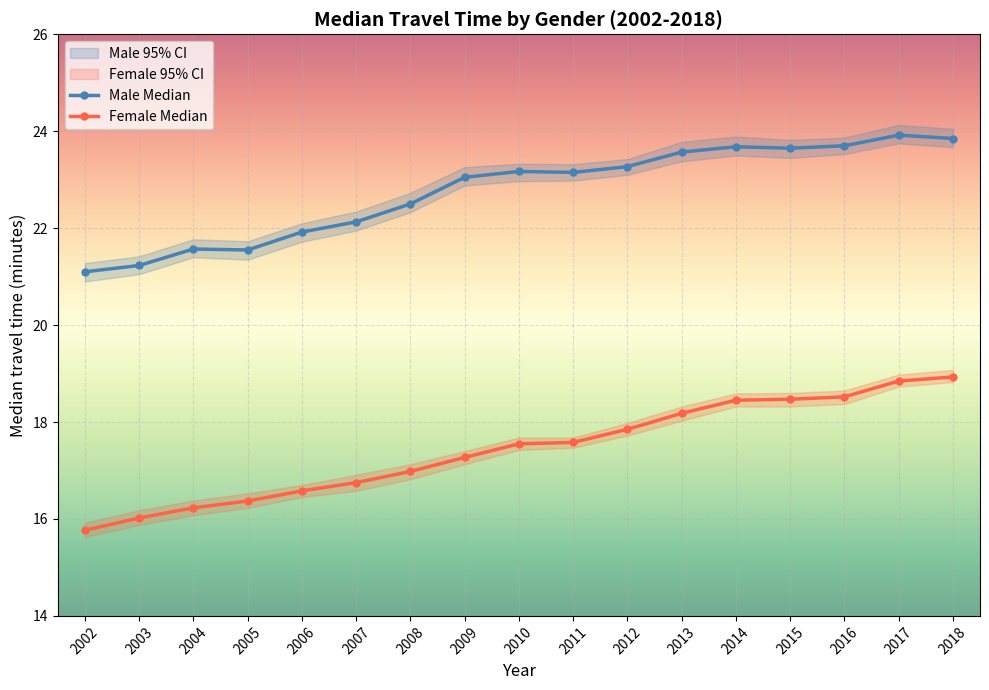

Is the value of Male Median at 2004 greater than the value of Female Median at 2012?

Yes